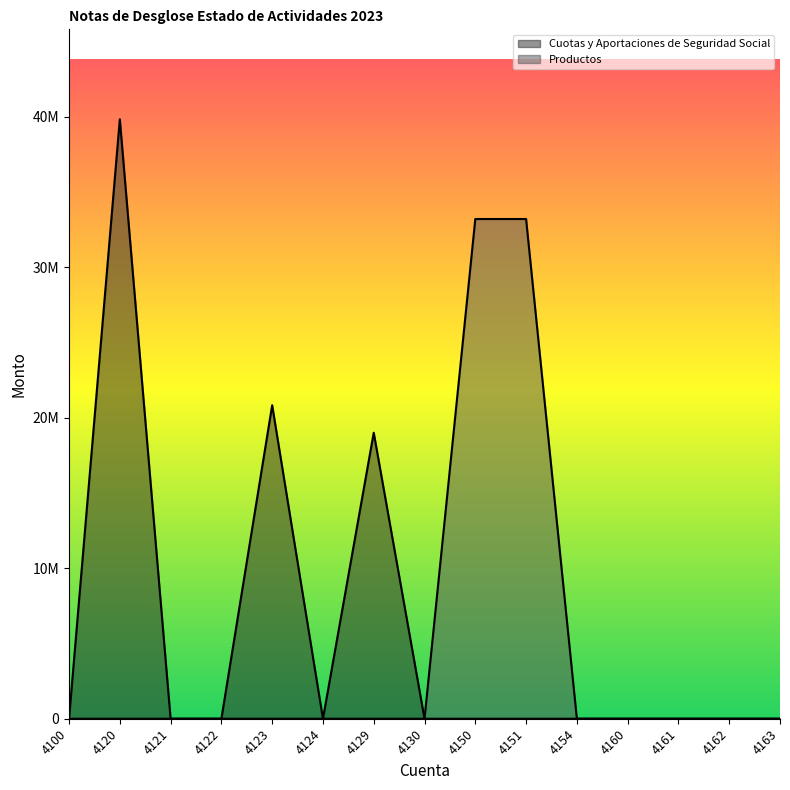

What is the sum of the Productos values at 4160 and 4151?

33206627